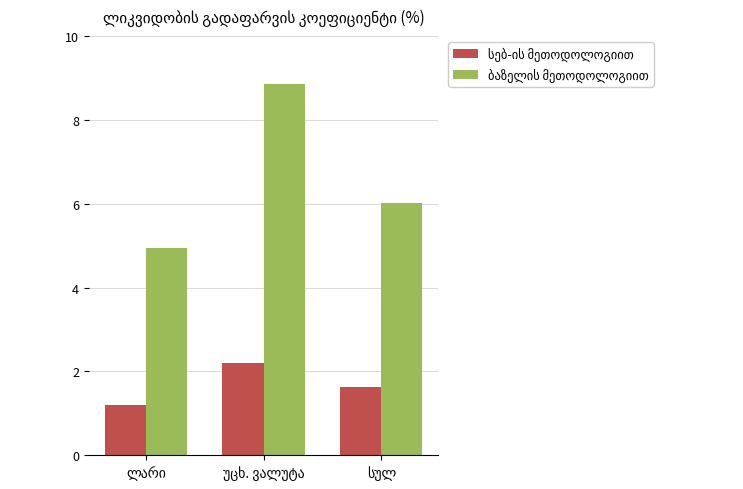

What is the maximum value shown in the chart?

8.9